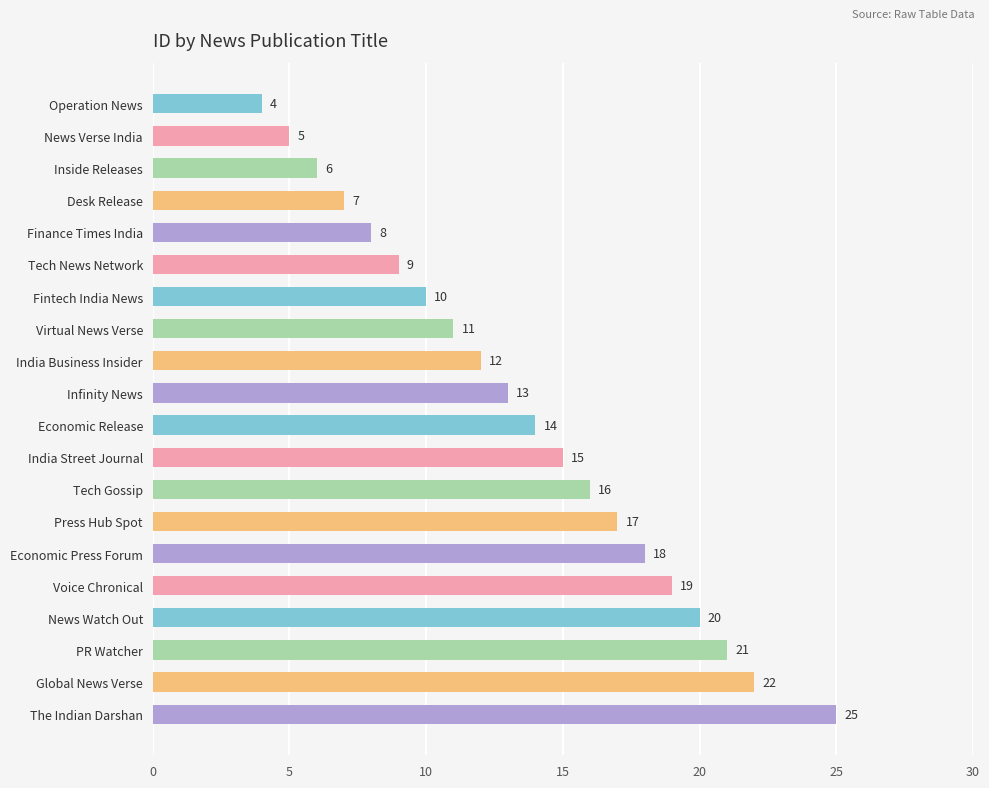

Which label corresponds to the largest value in the chart?

The Indian Darshan